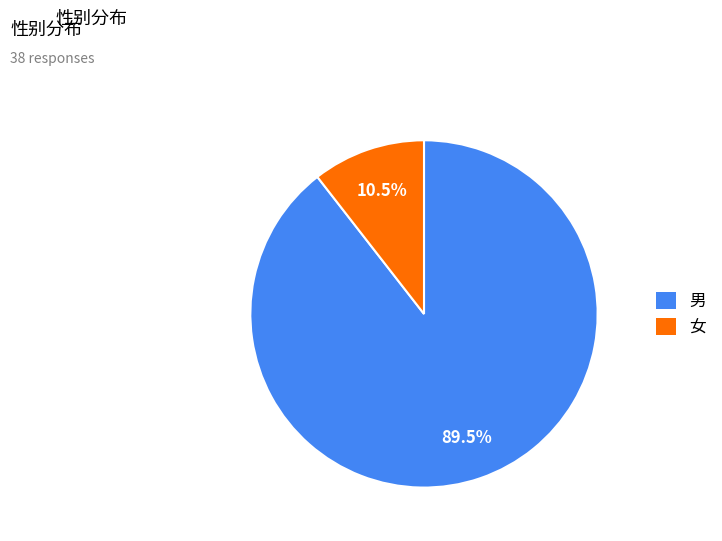

Is there any slice that represents more than half of the pie?

Yes